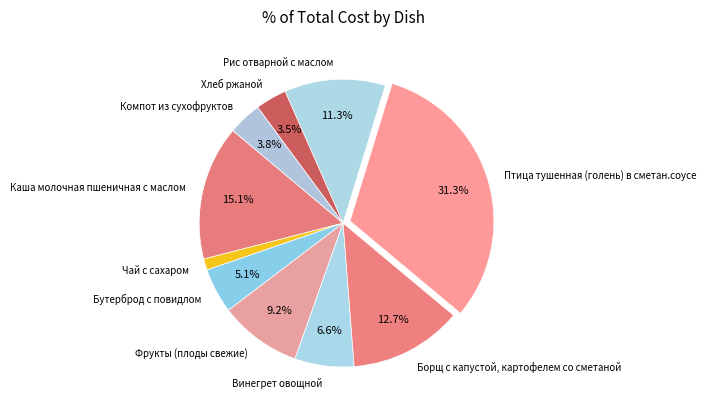

What is the largest slice in the pie chart?

Птица тушенная (голень) в сметан.соусе